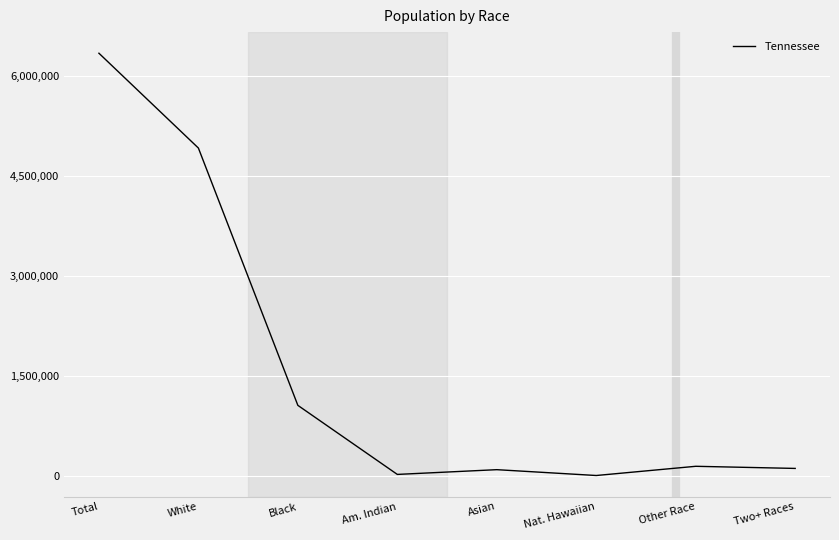

What is the difference between the values at Black and Am. Indian?

1037321